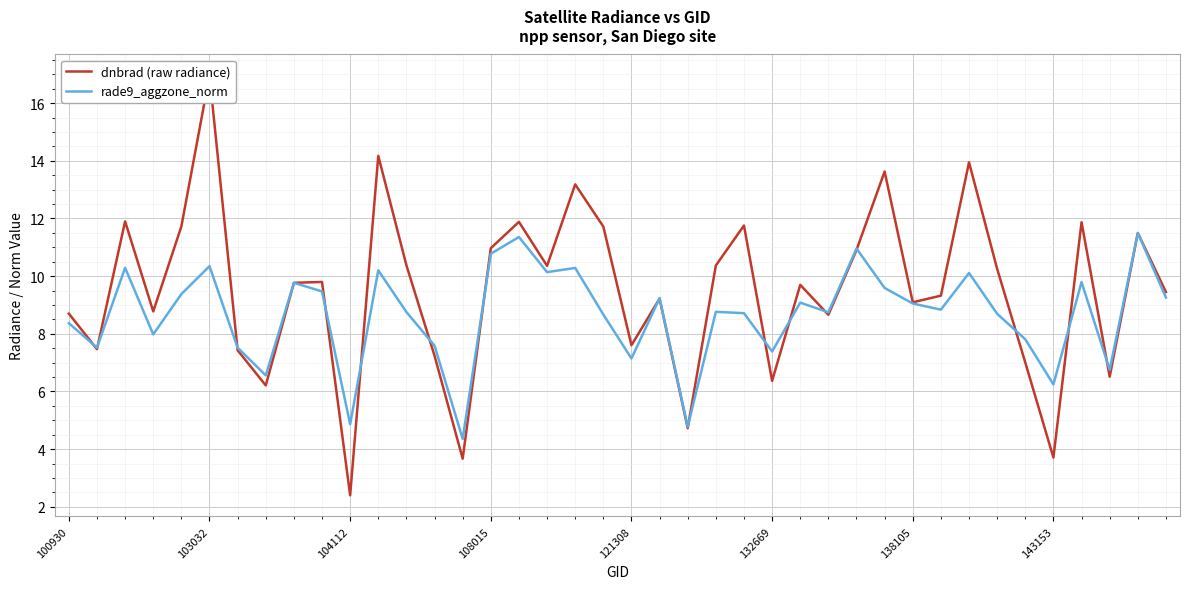

True or false: rade9_aggzone_norm has a value of 5.1 at 108015.

False